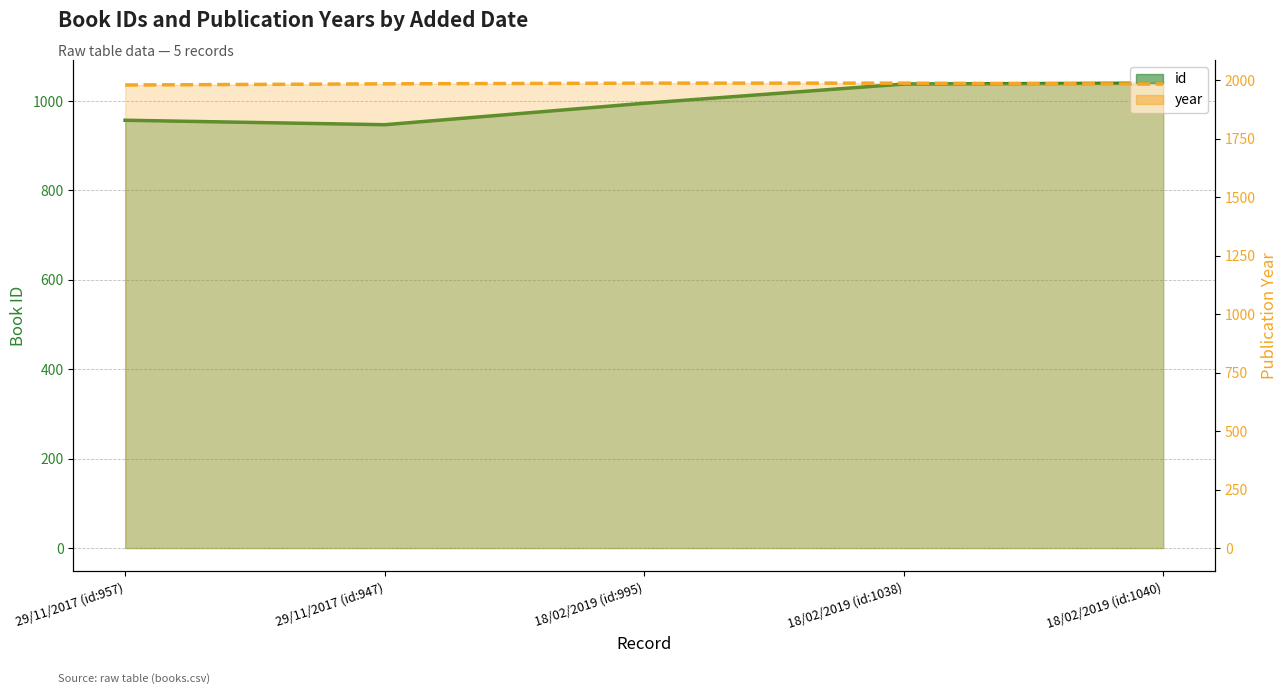

What is the label of the 5th point from the right?

29/11/2017 (id:957)